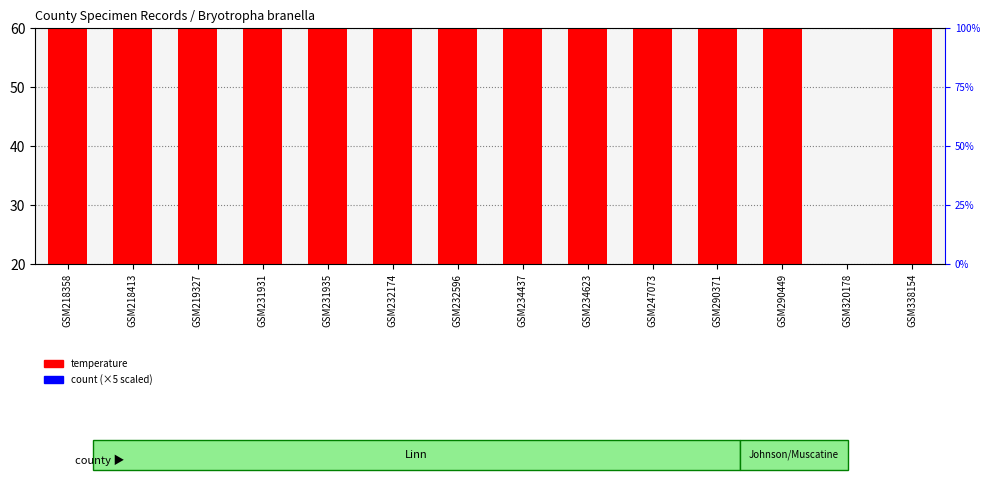

Reading left to right, extract all data points from this chart.

temperature: GSM218358=54	GSM218413=54	GSM219327=54	GSM231931=51	GSM231935=51	GSM232174=53	GSM232596=59	GSM234437=55	GSM234623=55	GSM247073=57	GSM290371=49	GSM290449=49	GSM320178=-20	GSM338154=52
count: GSM218358=5	GSM218413=5	GSM219327=5	GSM231931=5	GSM231935=5	GSM232174=5	GSM232596=5	GSM234437=5	GSM234623=5	GSM247073=5	GSM290371=5	GSM290449=5	GSM320178=5	GSM338154=5